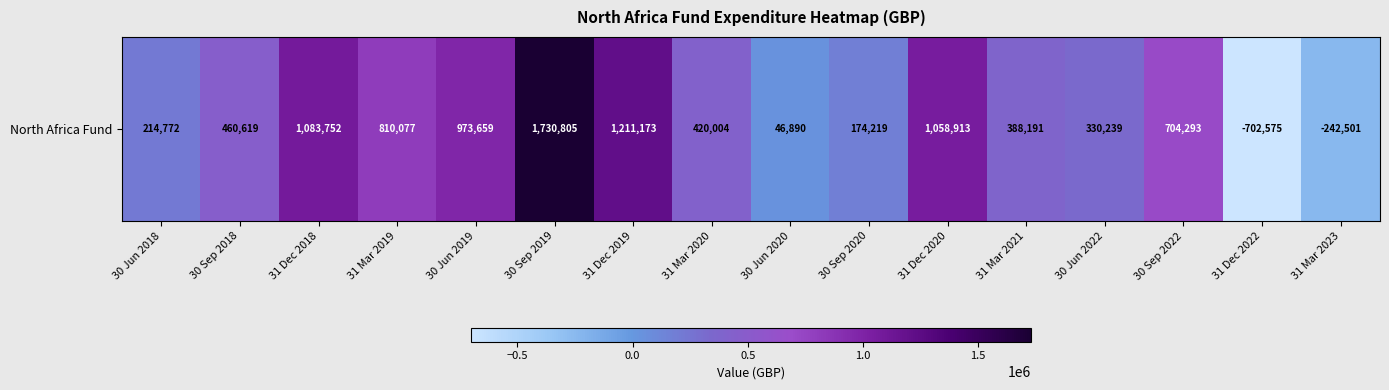

How many values exceed 460619?

7